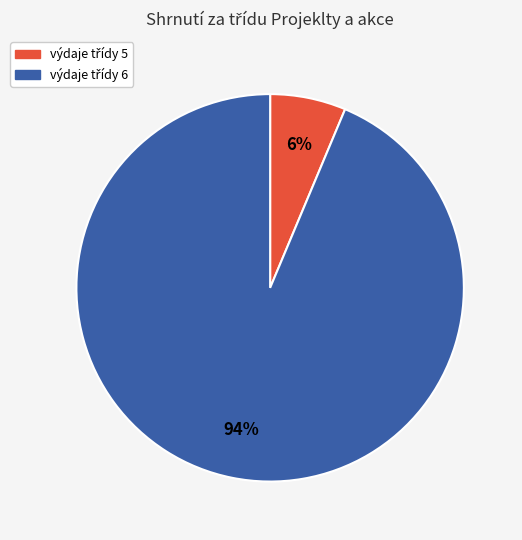

Does any single category account for the majority?

Yes